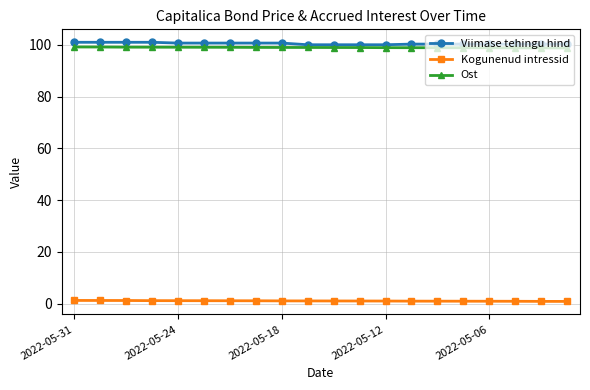

True or false: Kogunenud intressid and Viimase tehingu hind intersect in this chart.

False